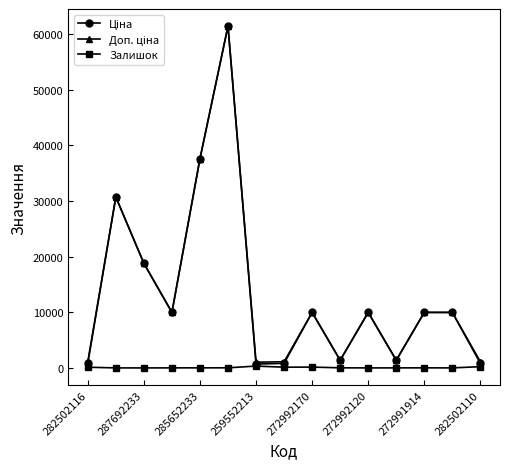

What is the maximum value shown in the chart?

61434.3